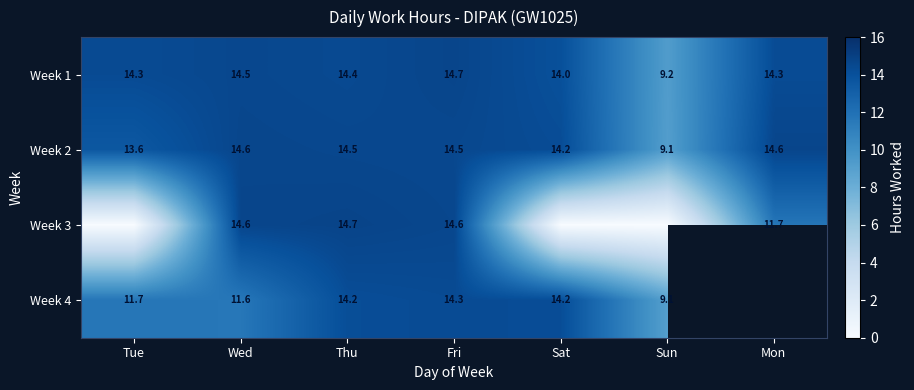

Where does the Week 1 series first go above 14?

Tue